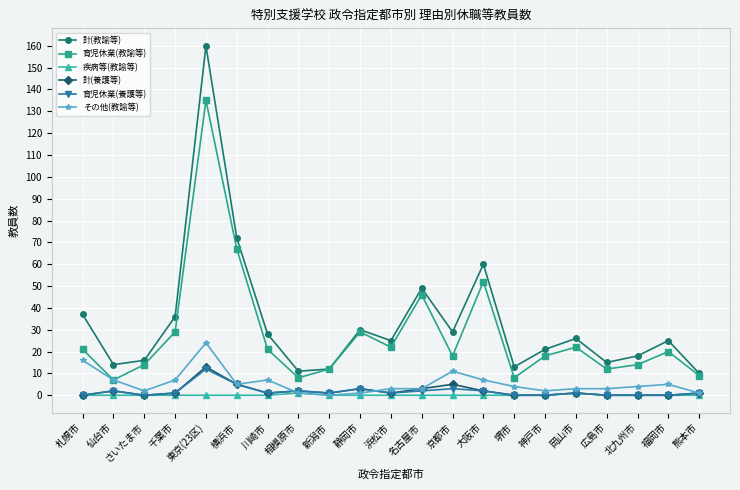

Which series has the largest total across all categories?

計(教諭等)